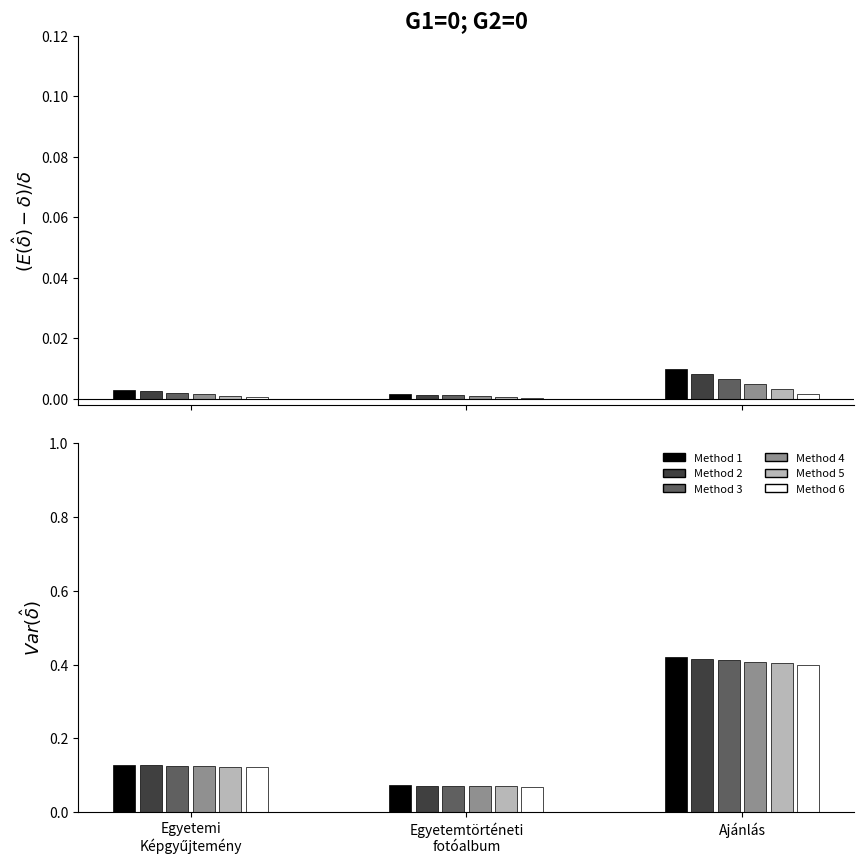

What is the greatest value displayed?

0.4